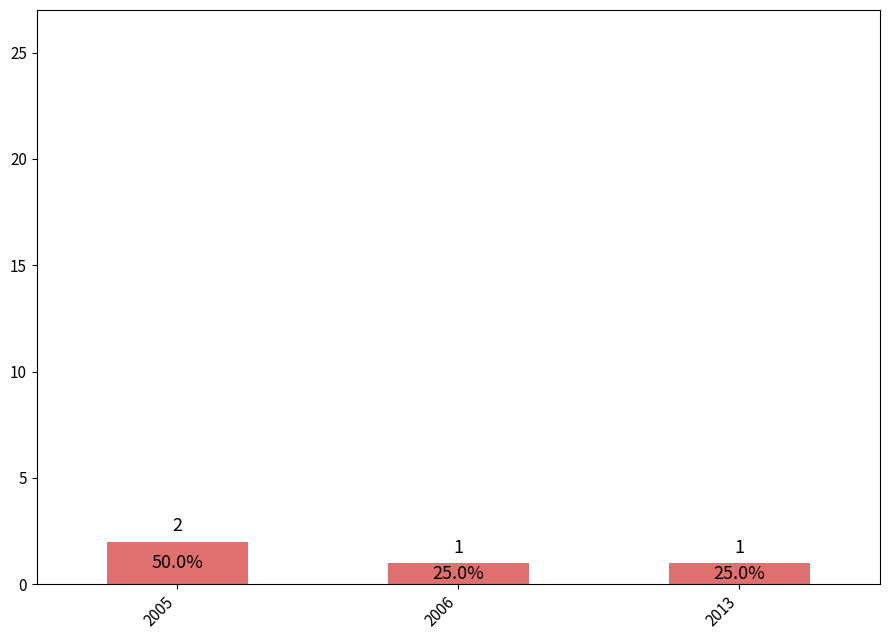

Reading right to left, list all the values displayed in this chart.

1	1	2